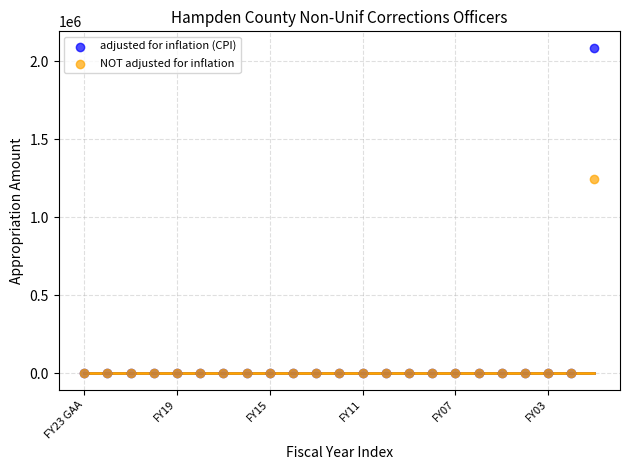

Across all series, what Y value is closest to 1042922?

1243000